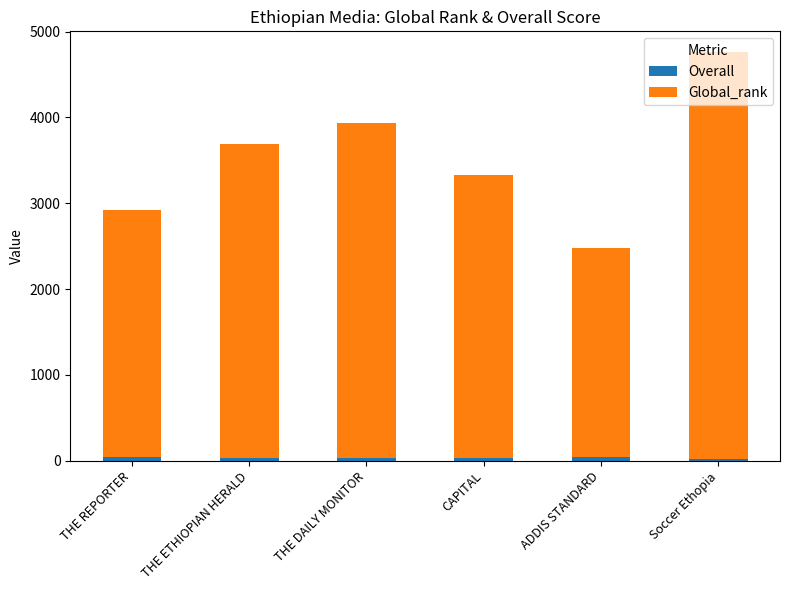

Count the number of data series in this chart.

2